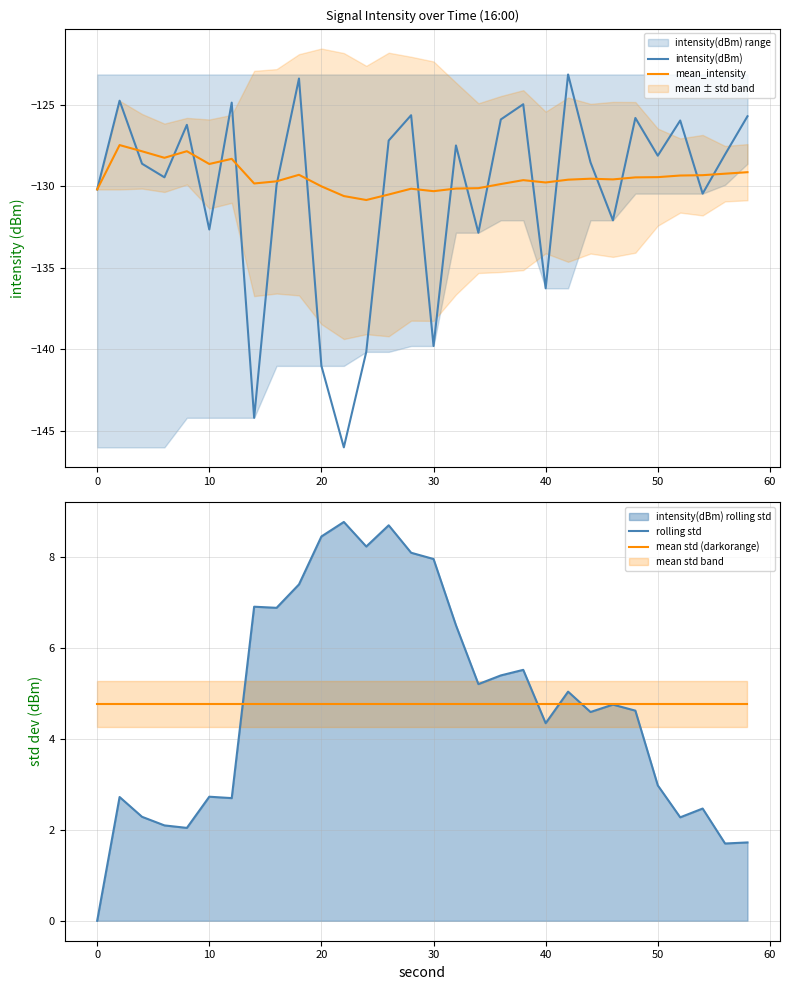

What is the lowest value of the mean_intensity series?

-130.8